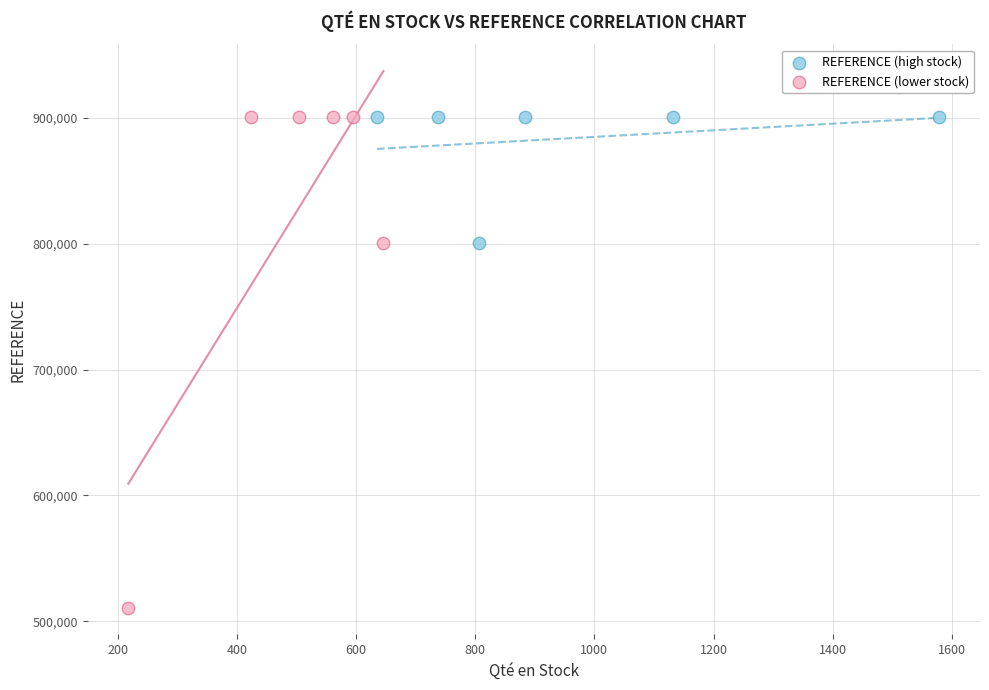

Which series has the largest Y range (max minus min)?

REFERENCE (lower stock)